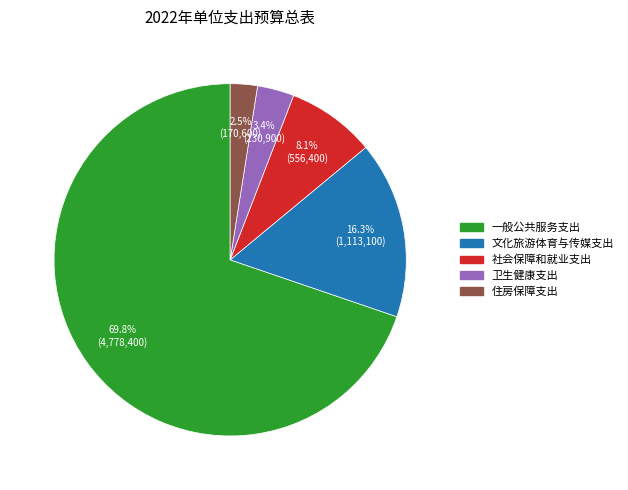

Combined, do 社会保障和就业支出 and 文化旅游体育与传媒支出 account for over 50%?

No